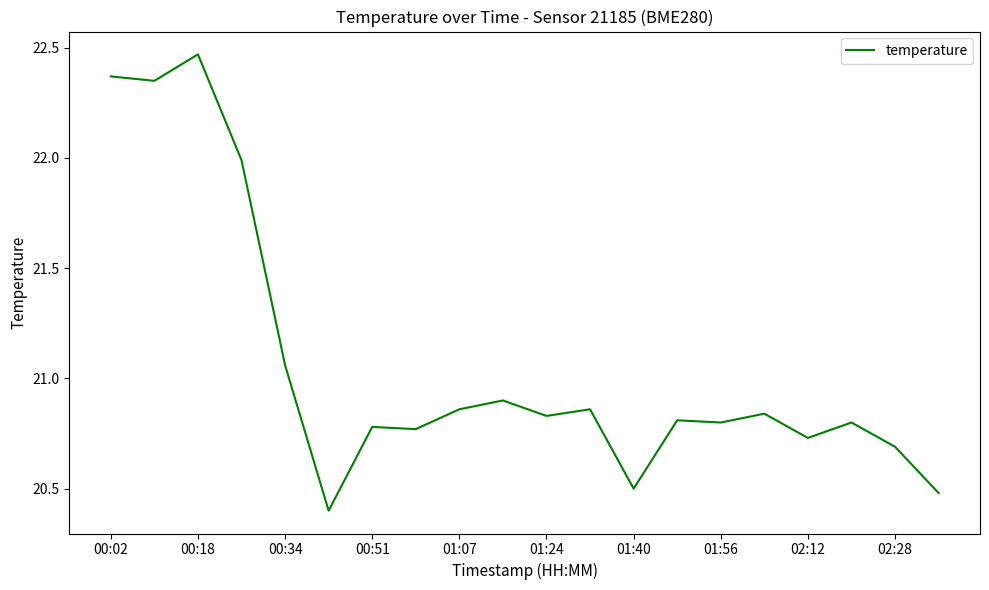

What is the minimum value shown in the chart?

20.4